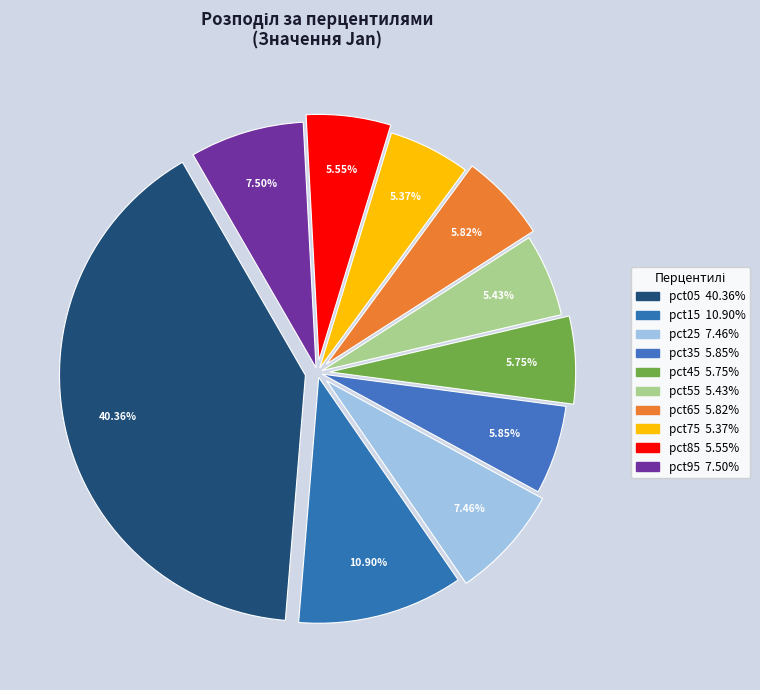

Count the number of slices in the pie.

10